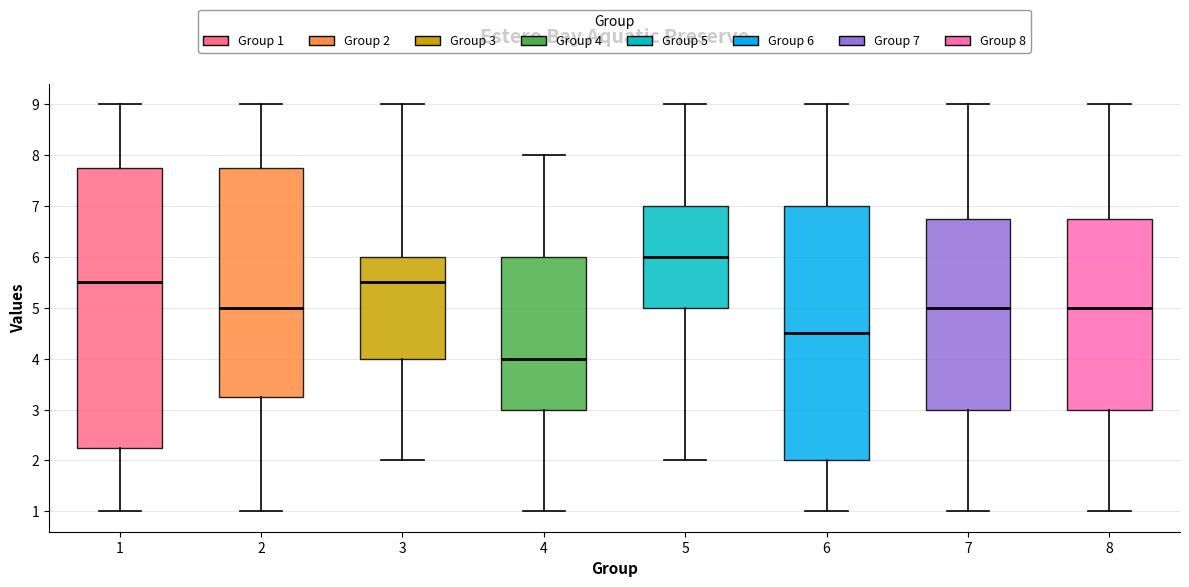

Where does the lower whisker of the box at x = 2 end on the y-axis? The values are not printed on the chart, so give them approximately, as read against the axis.

1.0